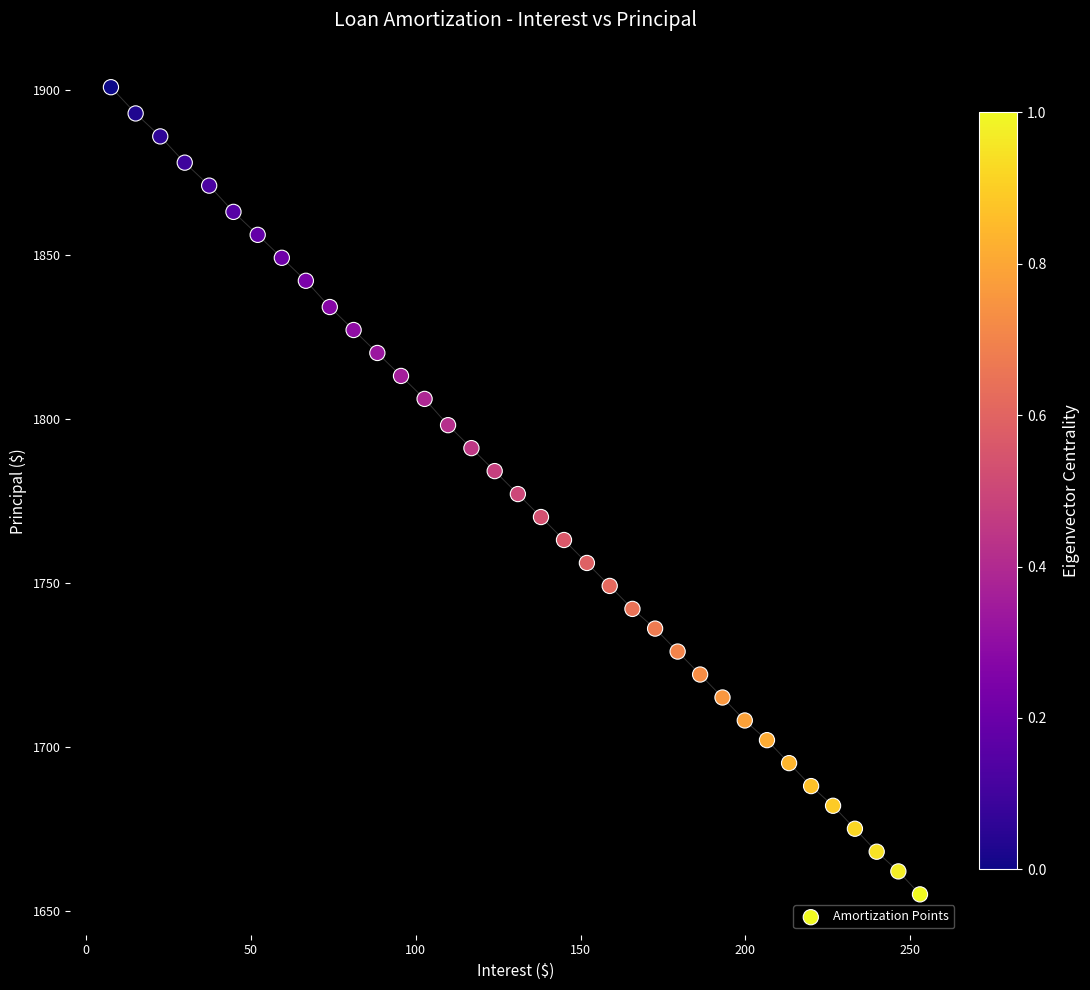

What is the range of Y values (max minus min)?

246